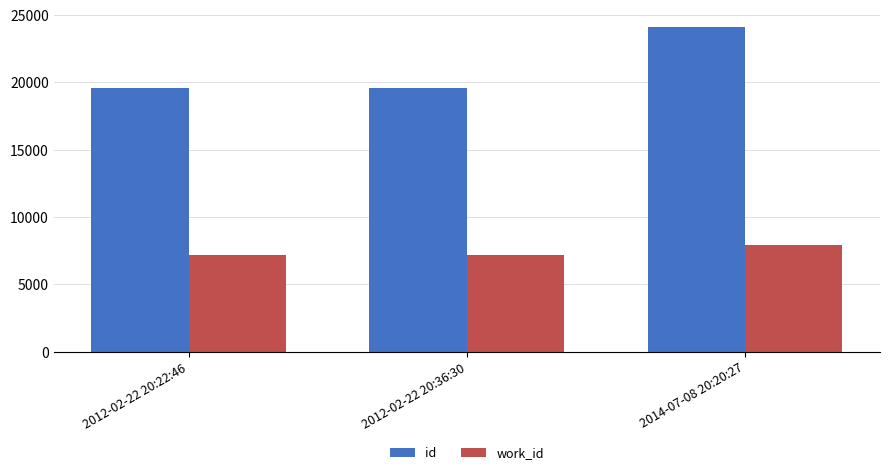

What is the spread (max minus min) of values at 2012-02-22 20:22:46?

12402